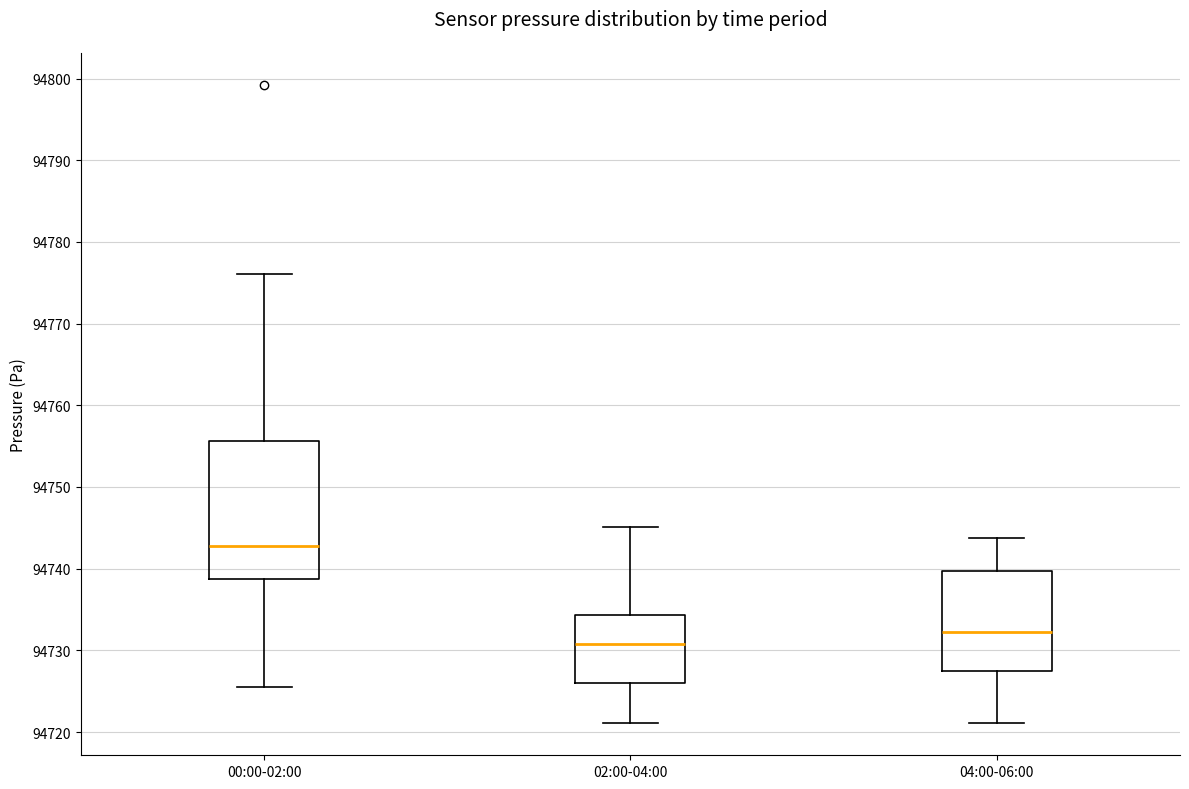

Which box is the tallest, from its lower edge to its upper edge?

00:00-02:00